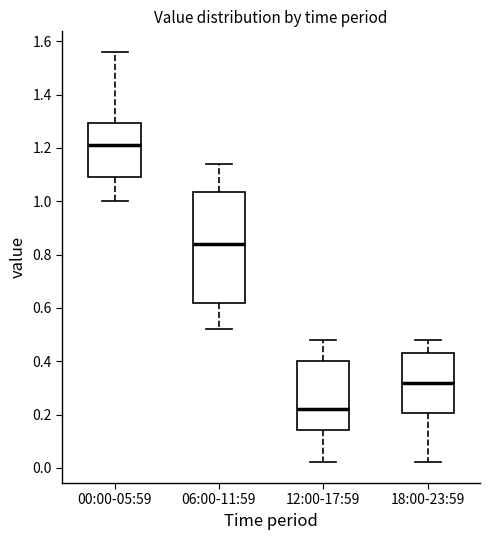

Where is the lower edge of the box for 12:00-17:59 on the y-axis? The values are not printed on the chart, so give them approximately, as read against the axis.

0.14